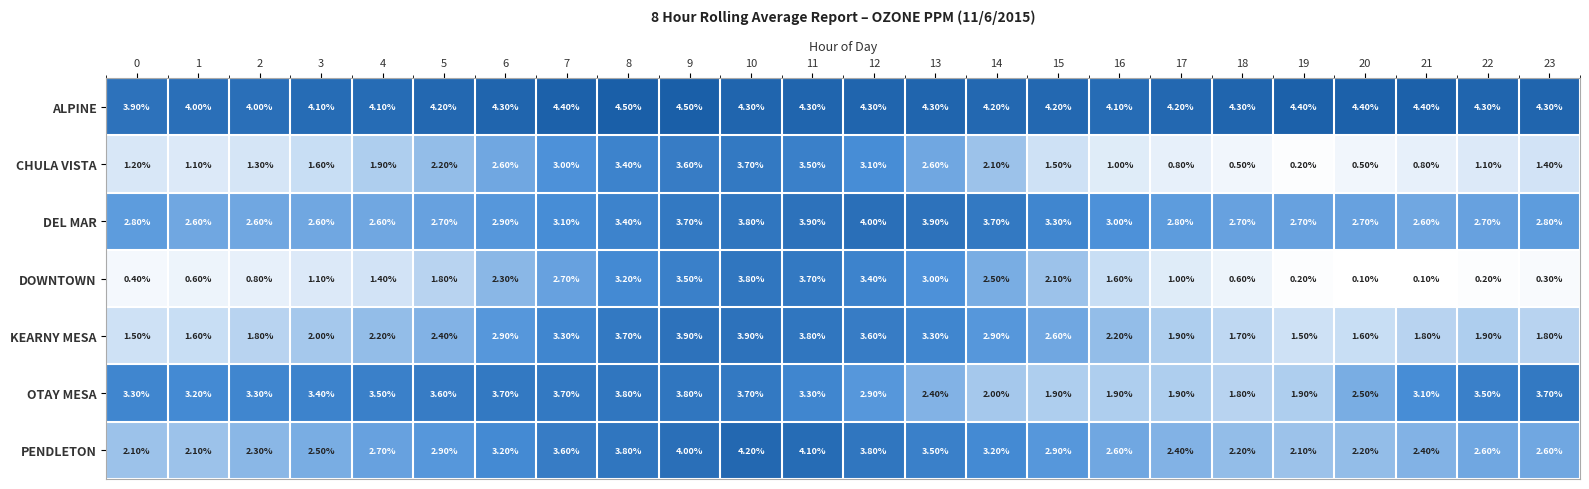

Count the number of data series in this chart.

7